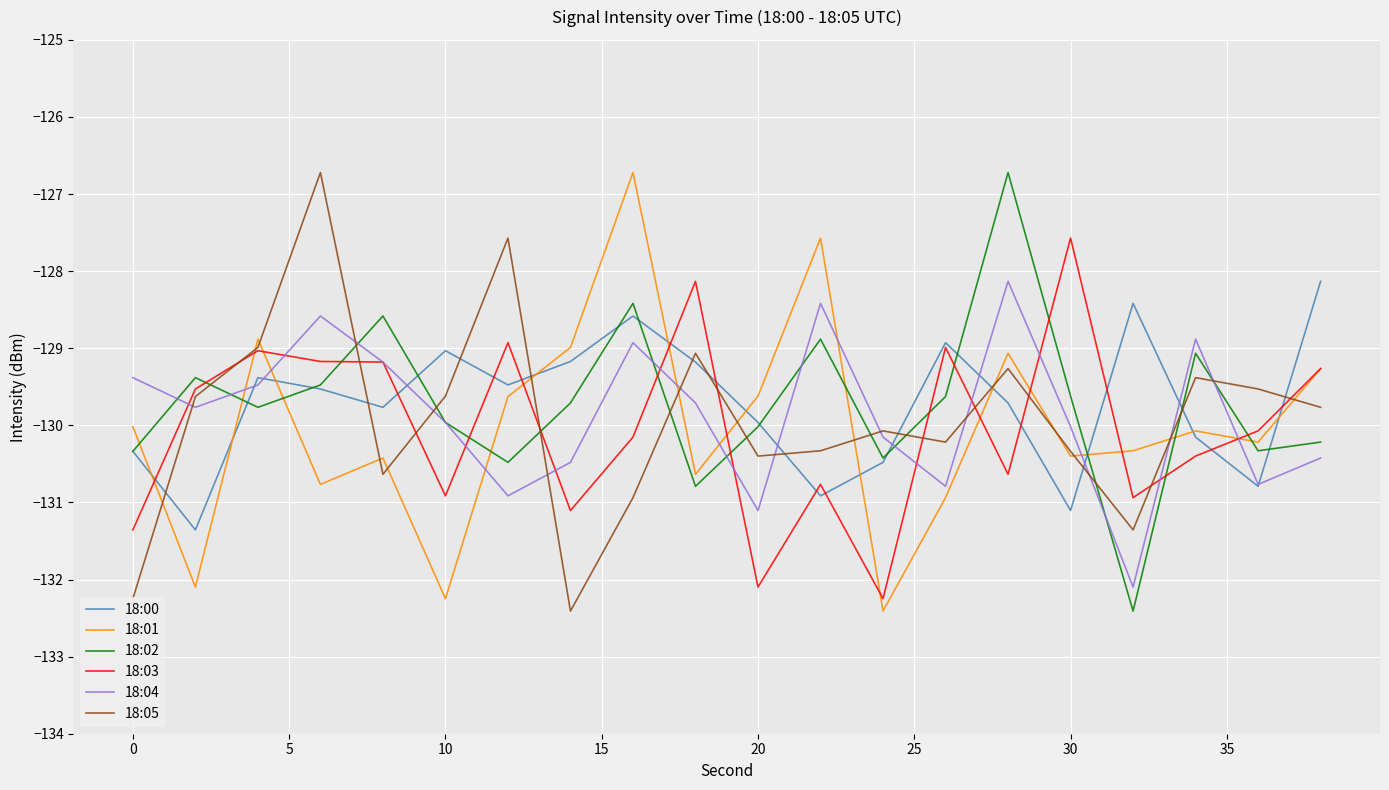

Does the chart have visible grid lines?

Yes